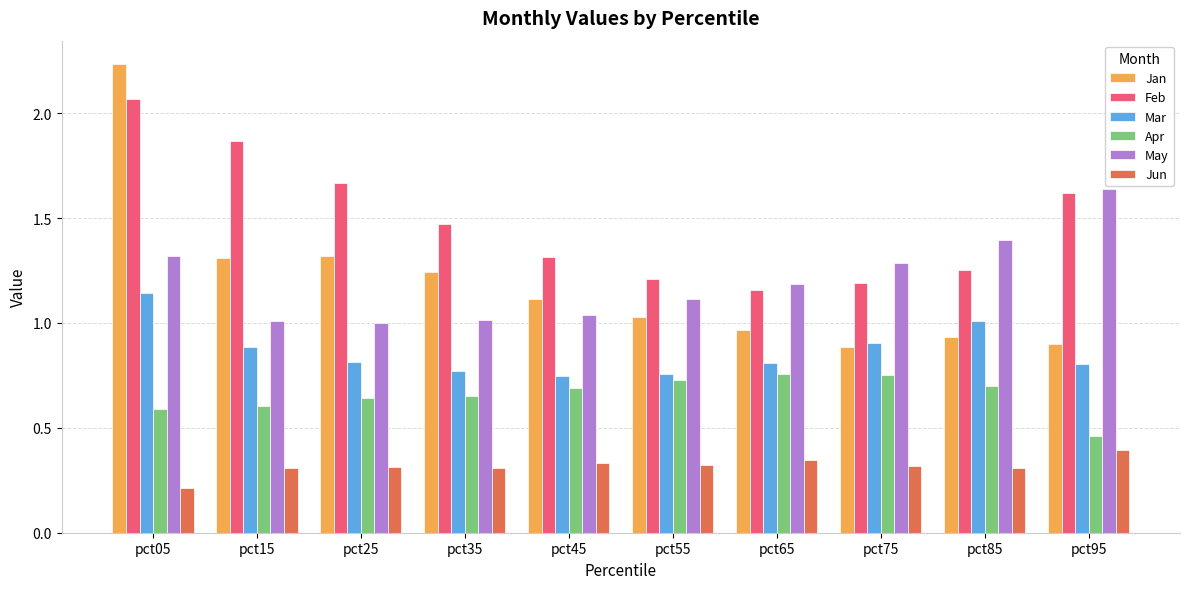

True or false: May has a value of 1.0 at pct25.

True